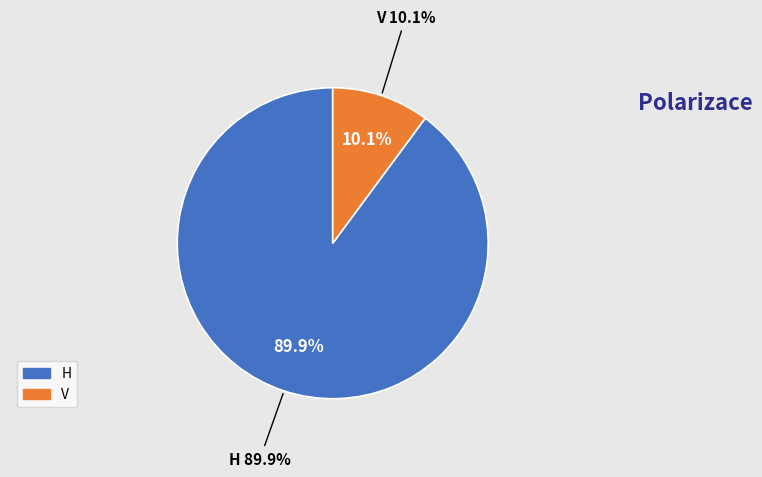

Does H represent more than half of the total?

Yes